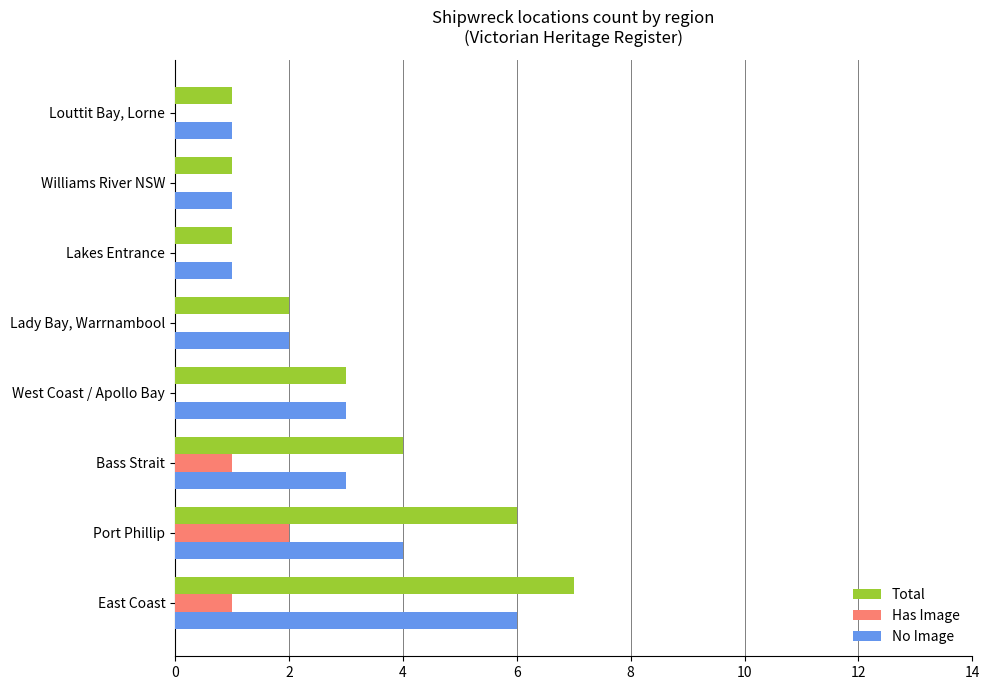

The Total series shows 3 at West Coast / Apollo Bay. True or false?

True